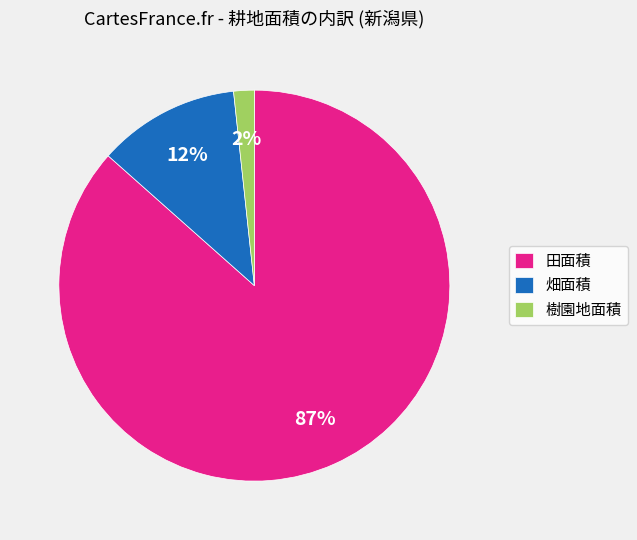

Is it true that 樹園地面積 is 15% of the pie?

False